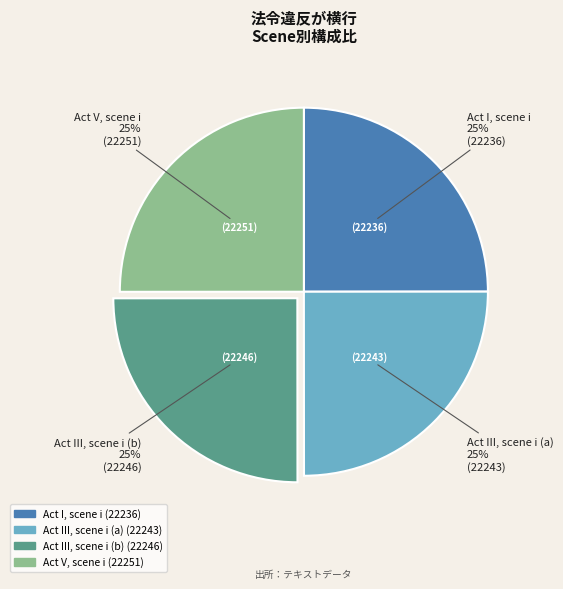

Is there any slice that represents more than half of the pie?

No